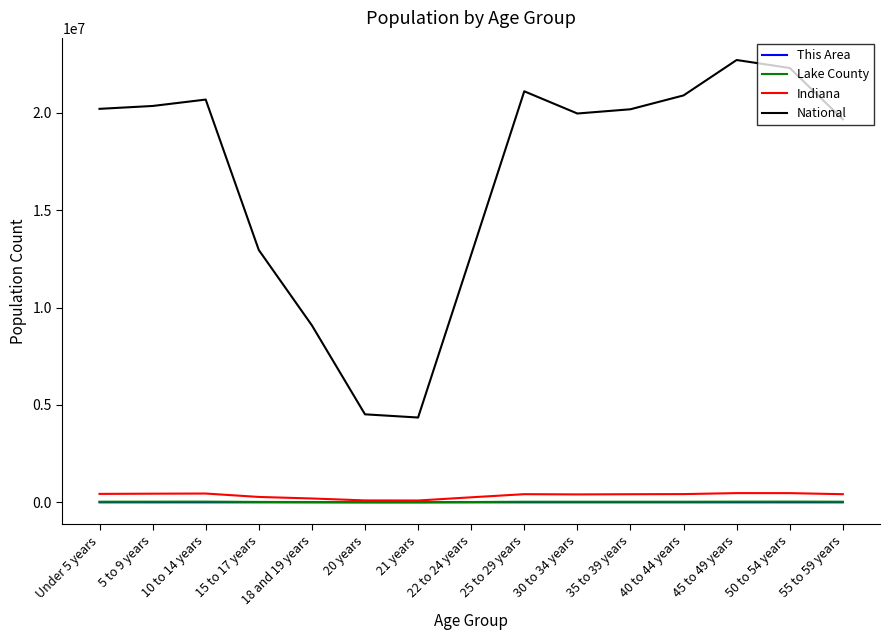

True or false: This Area and National intersect in this chart.

False